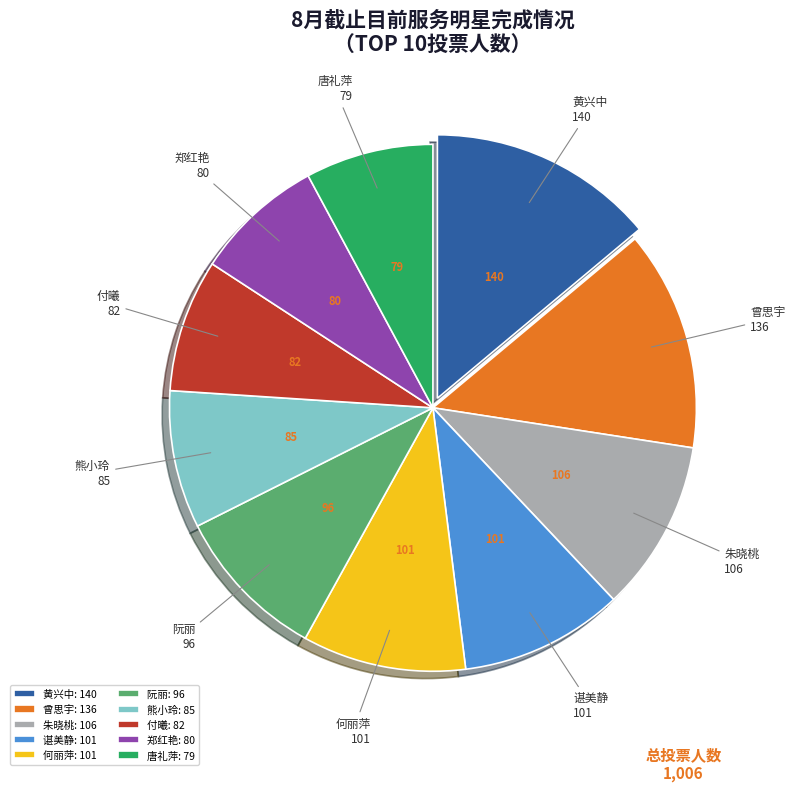

Is it true that 曾思宇: 136 is 14% of the pie?

True